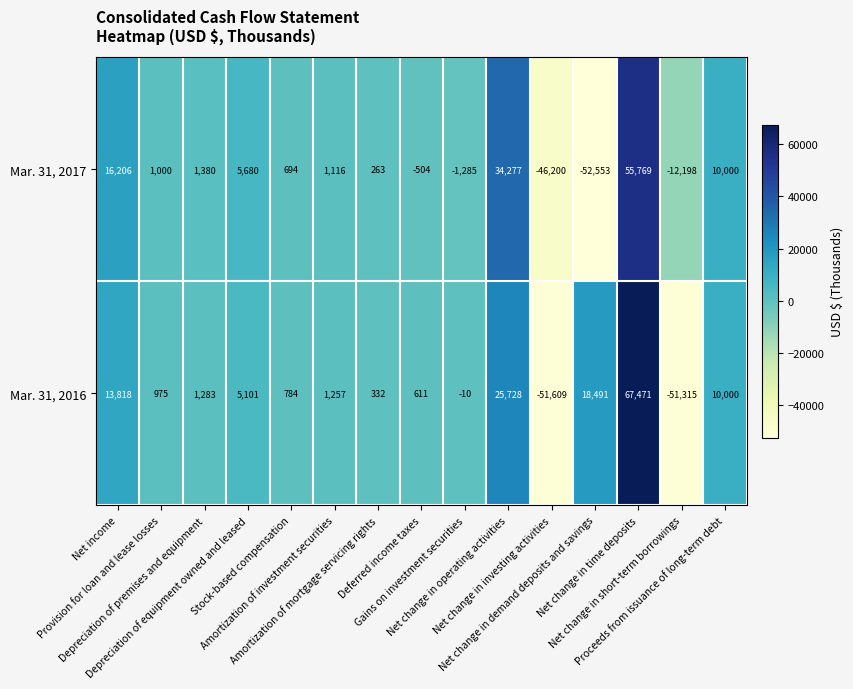

Which series has the largest total across all categories?

Mar. 31, 2016